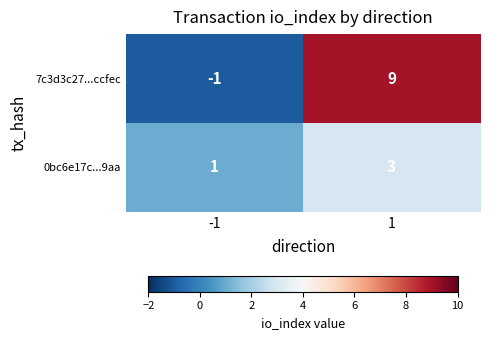

Reading left to right, what are all the values shown in this chart?

7c3d3c27...ccfec: -1=-1	1=9
0bc6e17c...9aa: -1=1	1=3